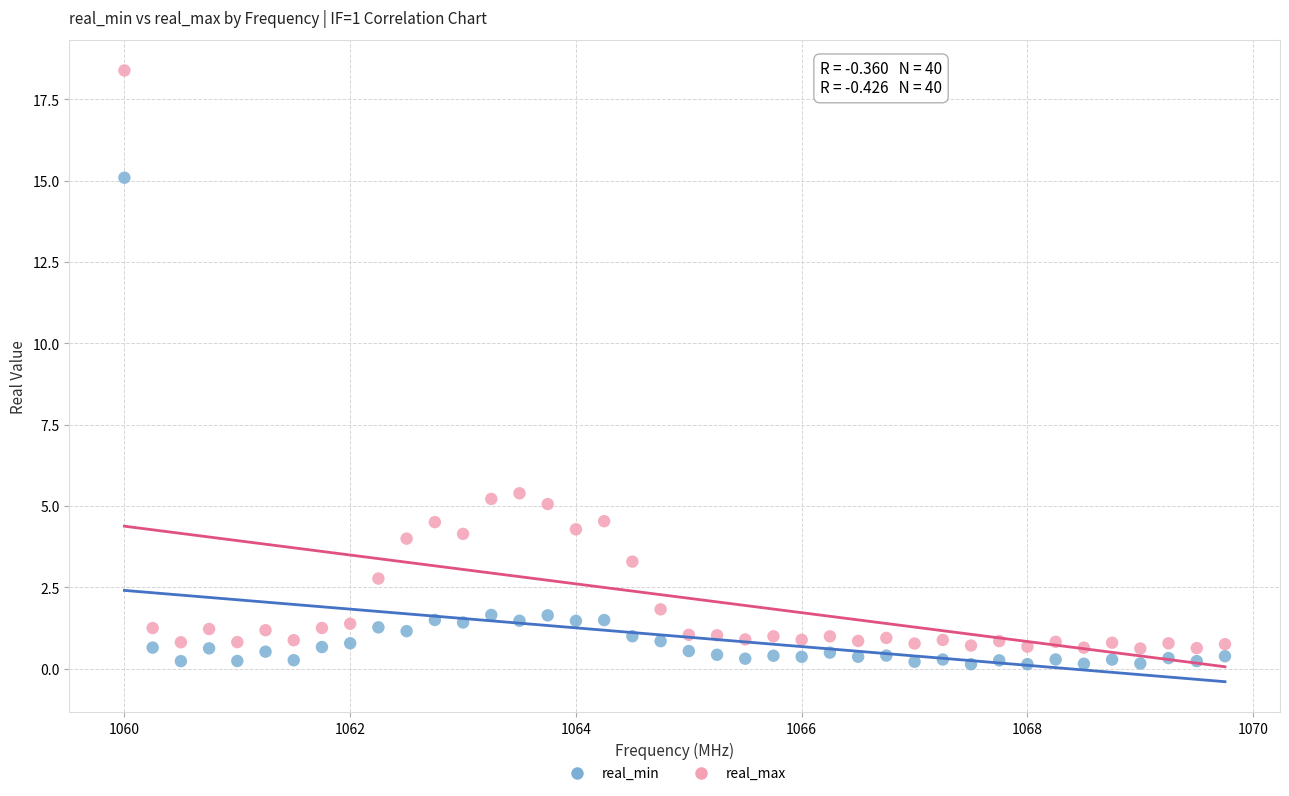

Which series has the largest Y range (max minus min)?

real_max